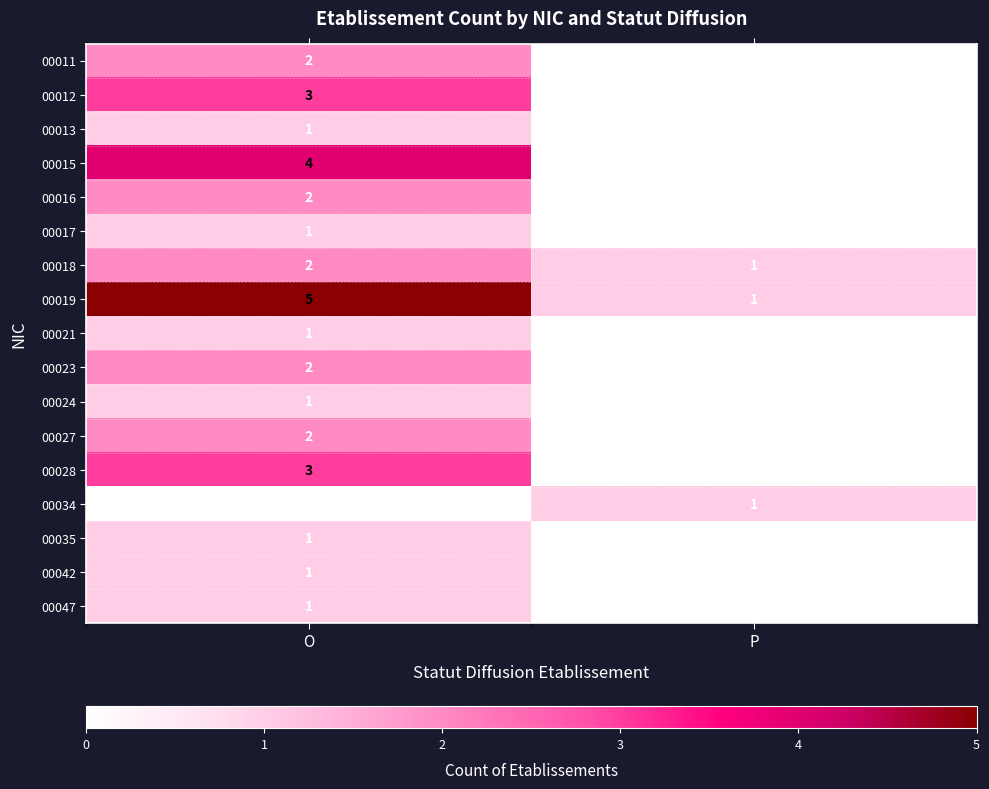

What is the maximum value shown in the chart?

5